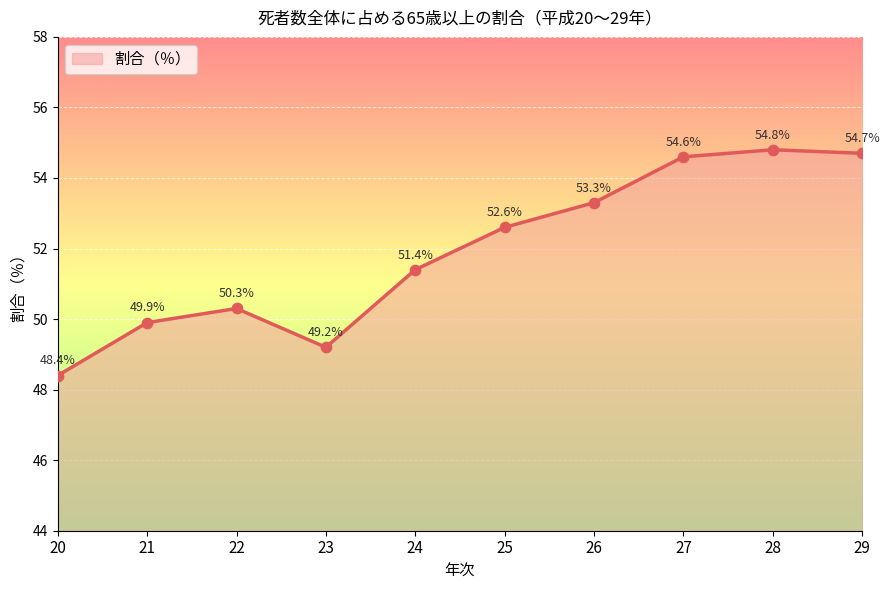

Which has a higher value, 23 or 24?

24